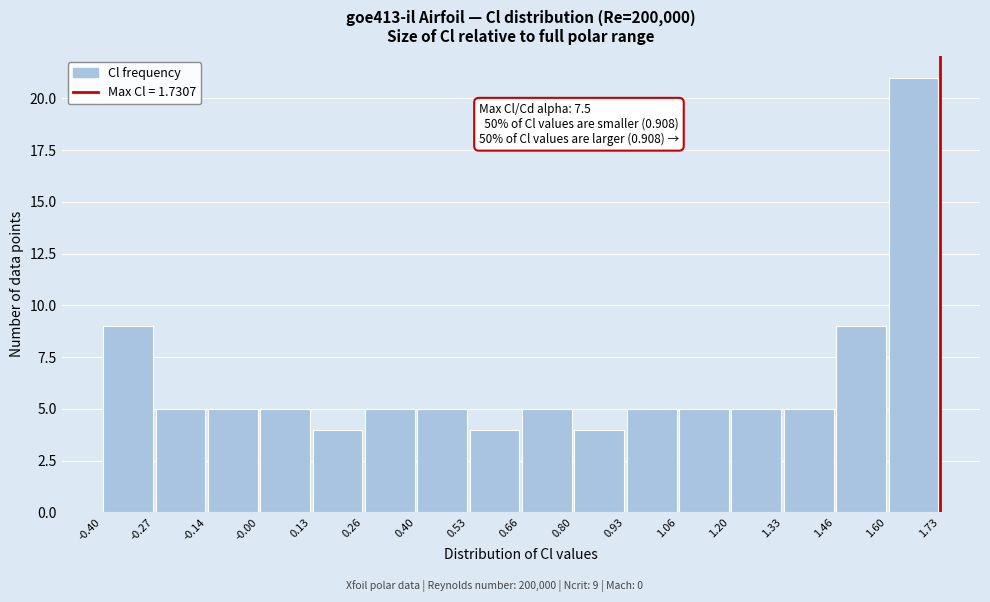

Over which range of the x-axis is the bar tallest?

1.60 to 1.73